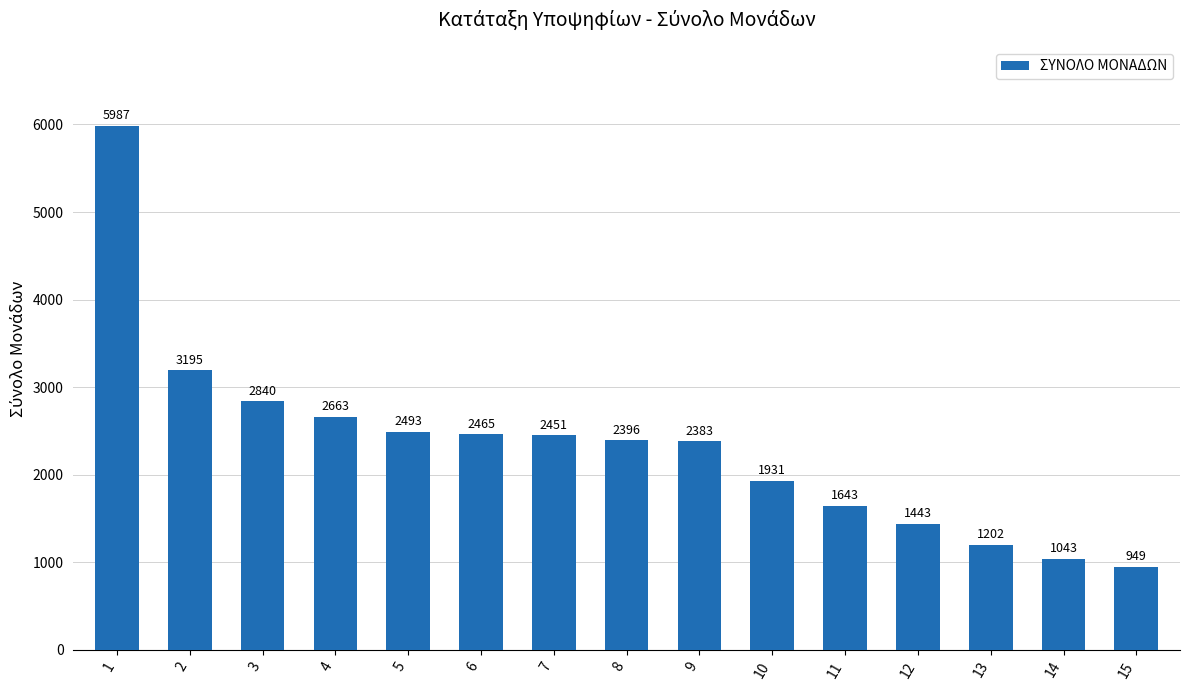

Does the chart contain stacked bars?

No